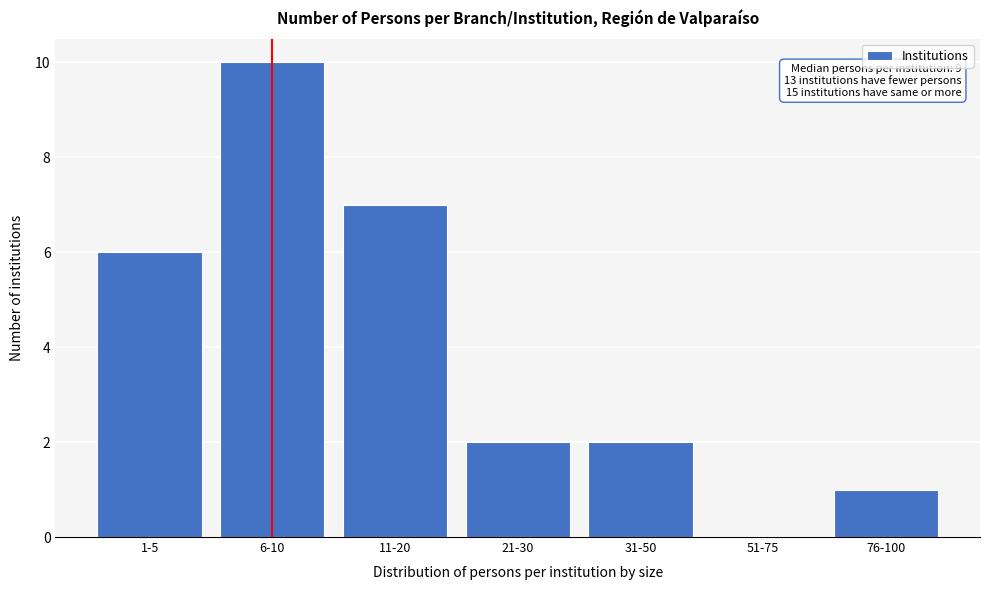

Reading right to left, extract all data points from this chart.

76-100=1	51-75=0	31-50=2	21-30=2	11-20=7	6-10=10	1-5=6